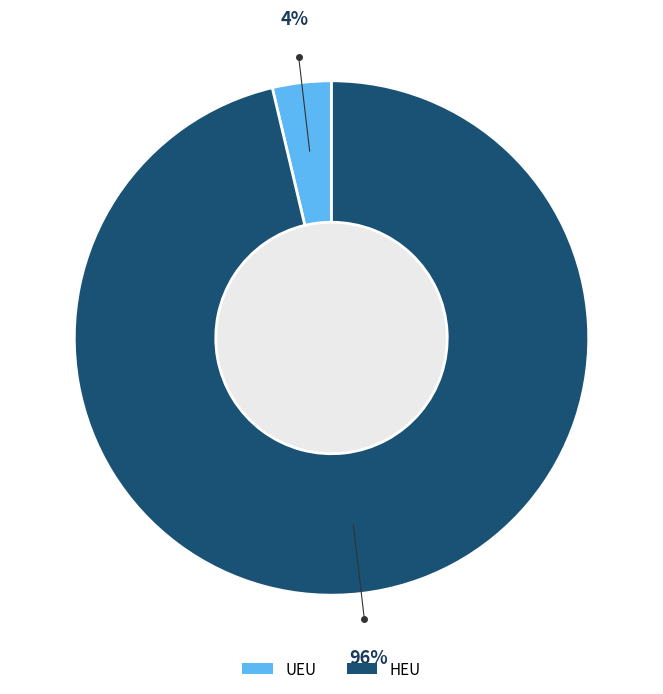

How many segments does this pie chart have?

2